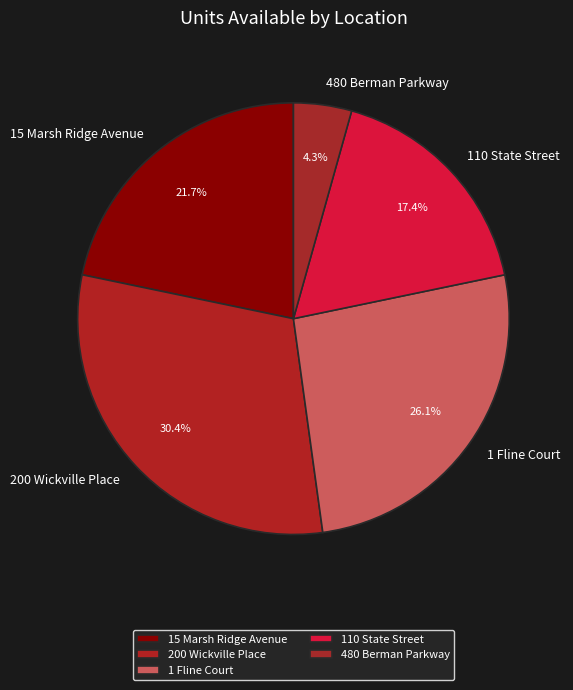

To the nearest percent, what is the difference between the largest and smallest slice percentages?

26%